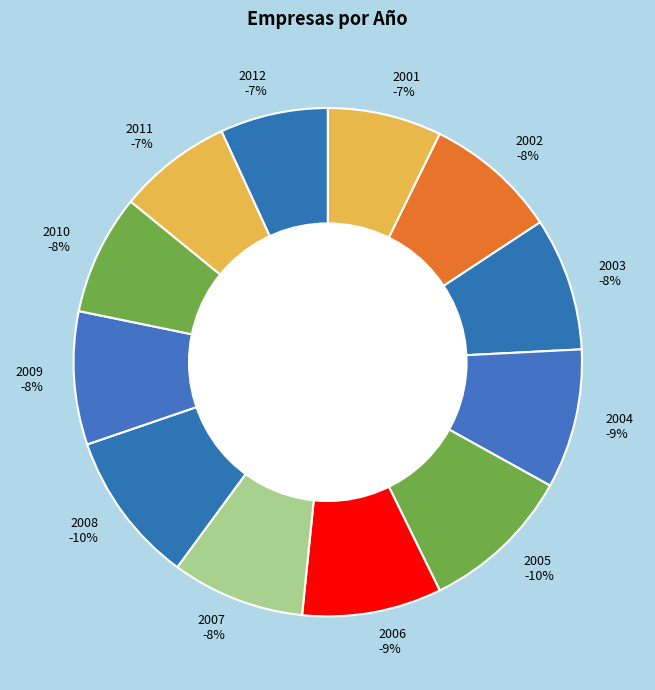

Combined, do 2003 and 2001 account for over 50%?

No